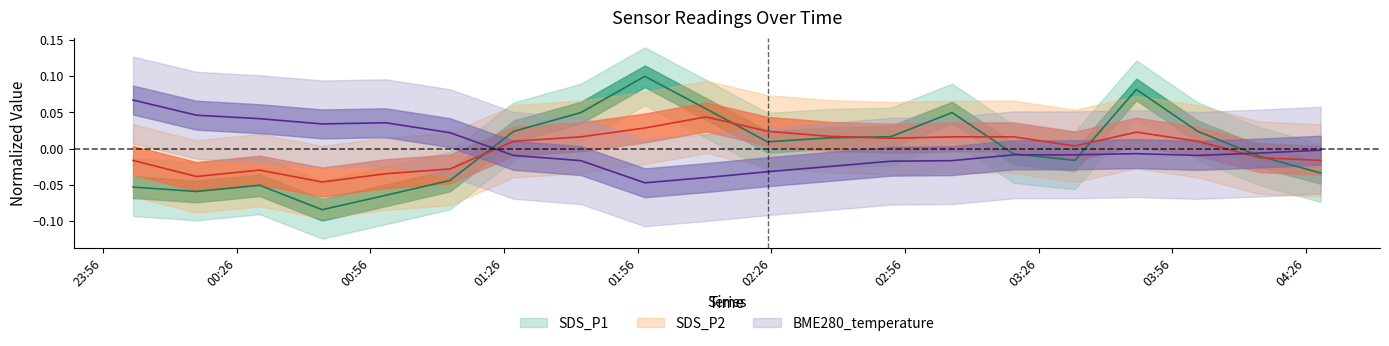

The value of SDS_P2 at 5 is -0.0. True or false?

False